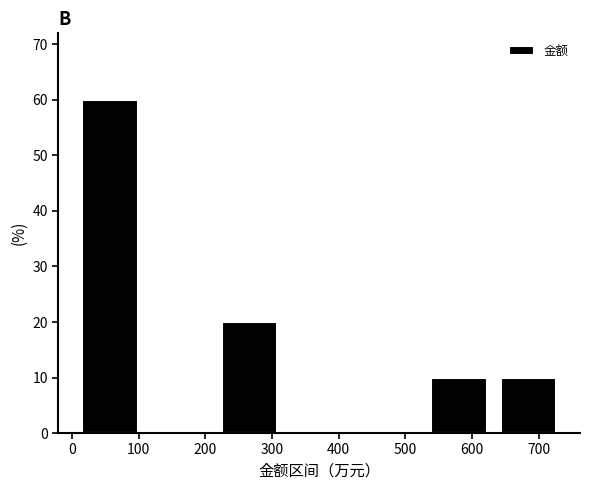

Reading left to right, list every bar in this chart as the range it spans on the x-axis followed by its height. Neither the bar edges nor the heights are printed on the chart, so give them approximately, as read against the axes.

10 to 110: 60
110 to 210: 0
210 to 320: 20
320 to 420: 0
420 to 530: 0
530 to 630: 10
630 to 740: 10